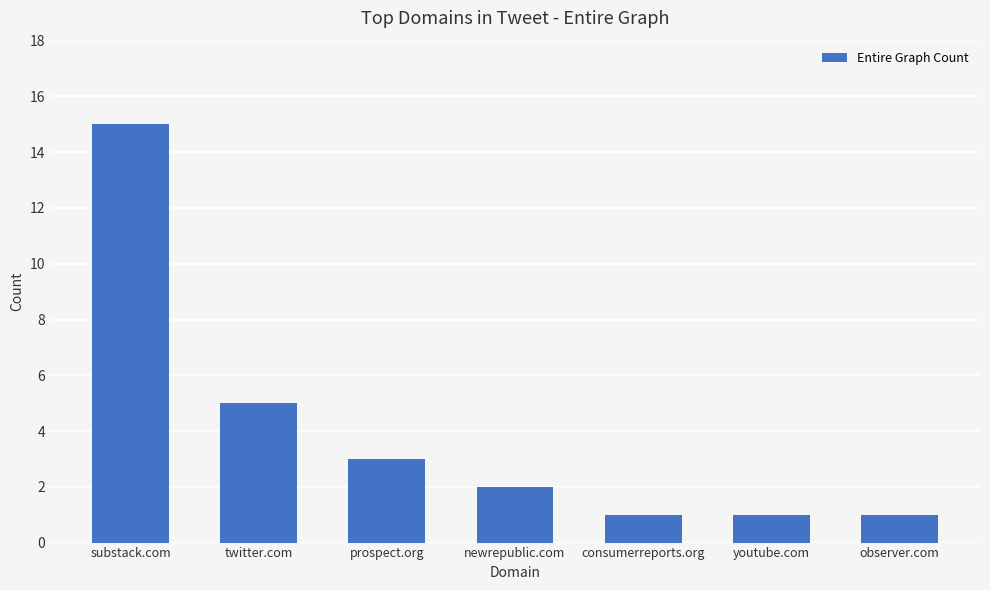

At which label is the value closest to 8?

twitter.com